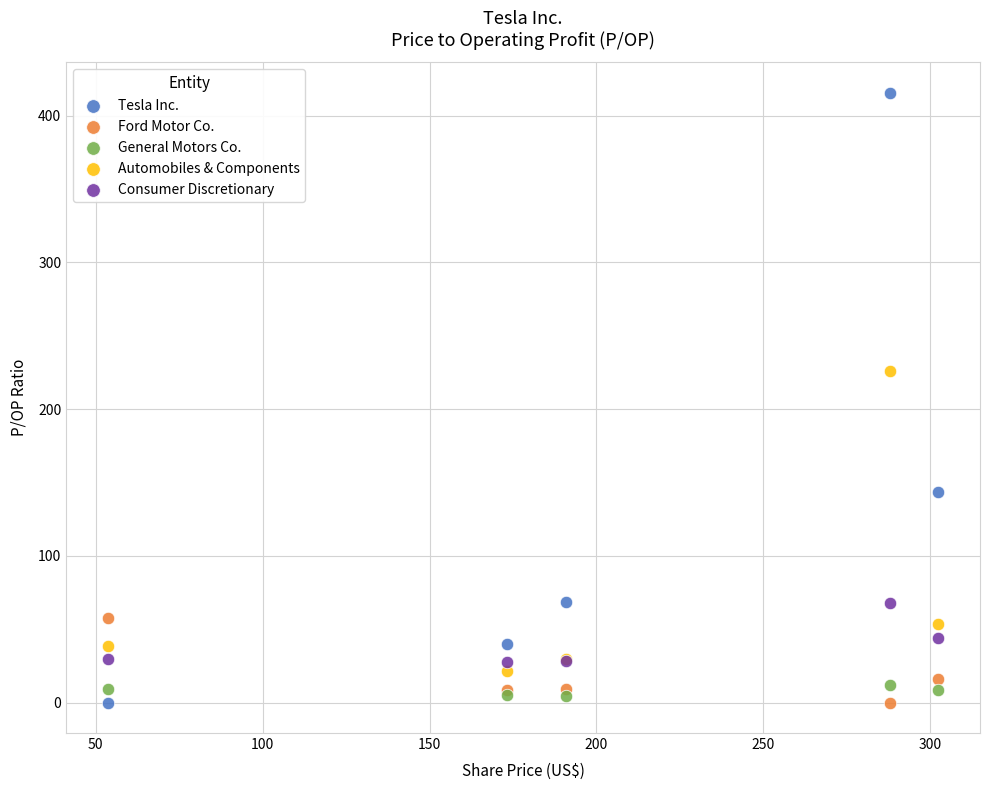

Which series contains the highest Y value?

Tesla Inc.